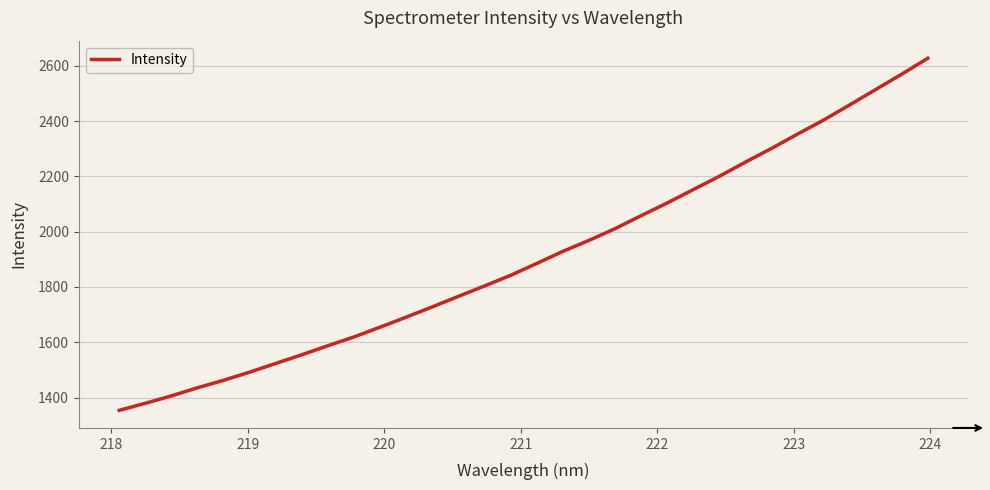

What is the smallest value displayed?

1353.9